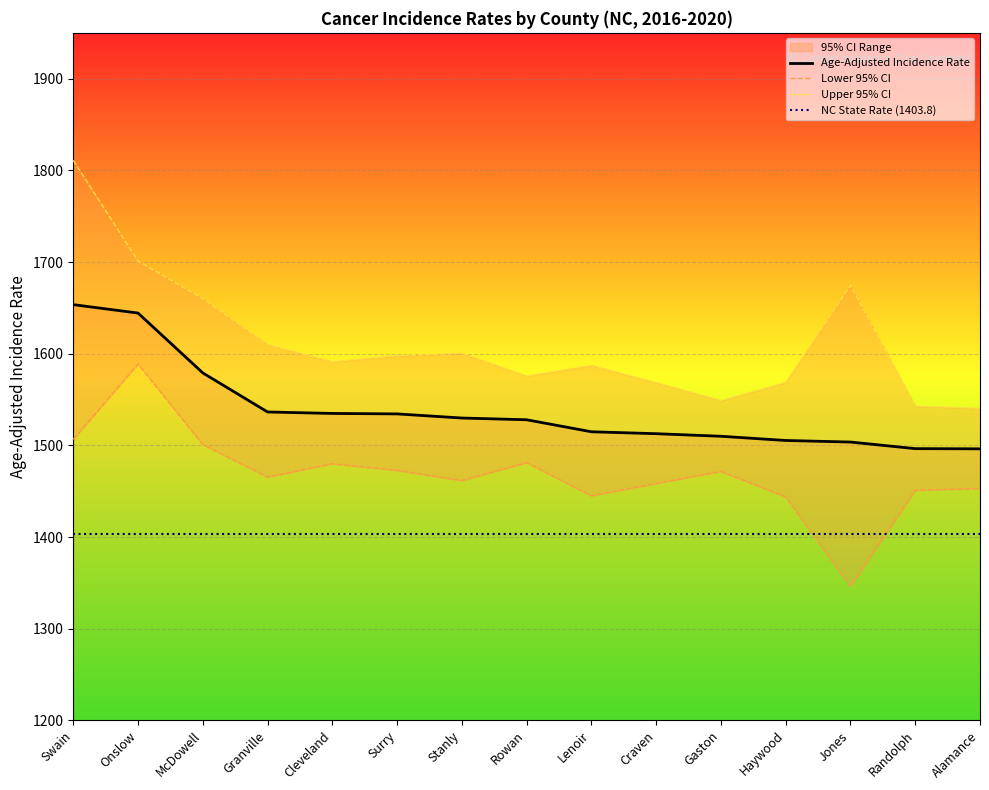

The Age-Adjusted Incidence Rate series shows 1579.0 at McDowell. True or false?

True